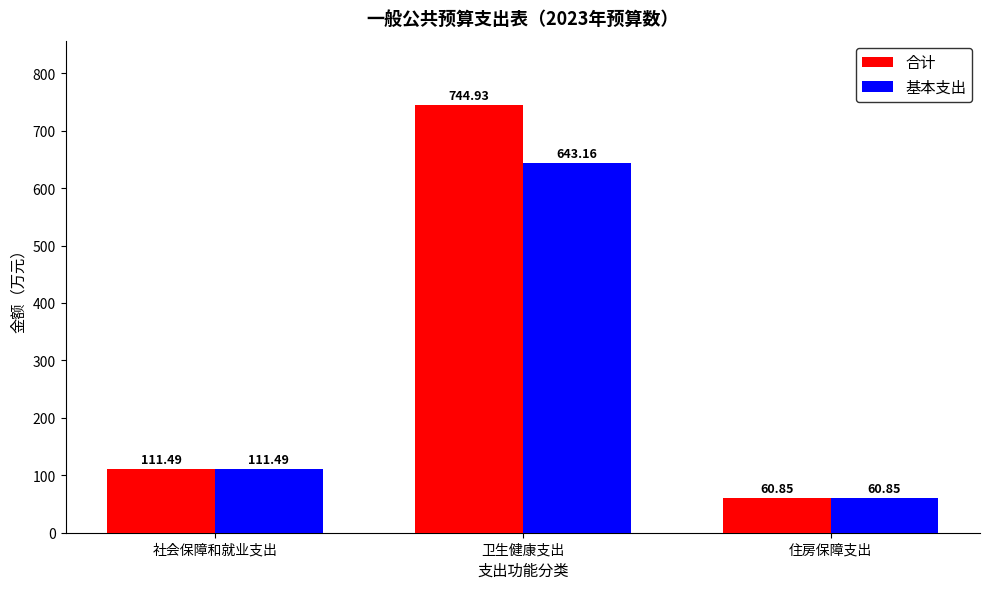

What is the sum of the 合计 values at 卫生健康支出 and 社会保障和就业支出?

856.4